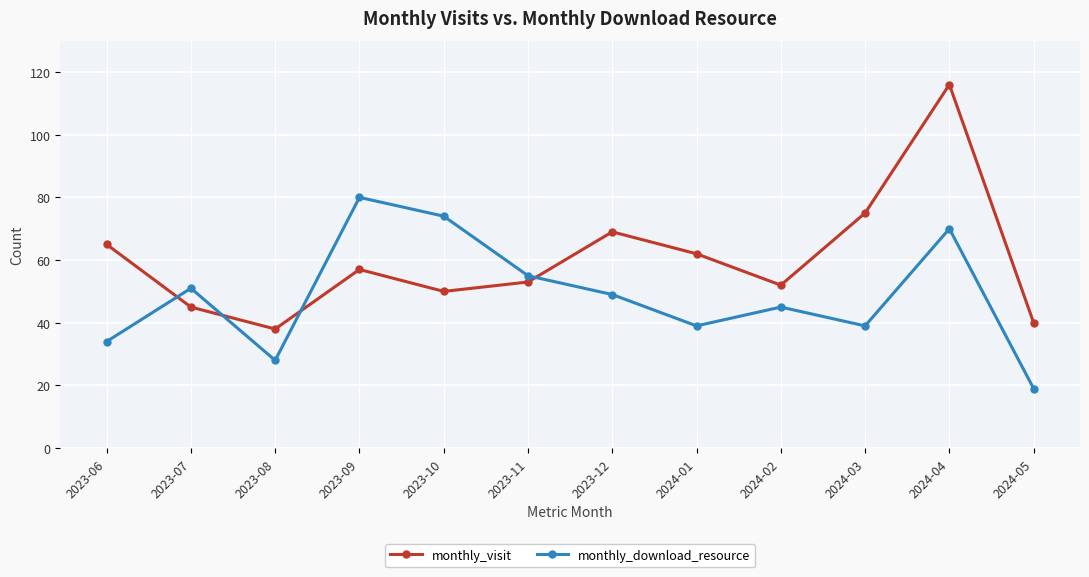

Does the chart display data point markers on the line(s)?

Yes